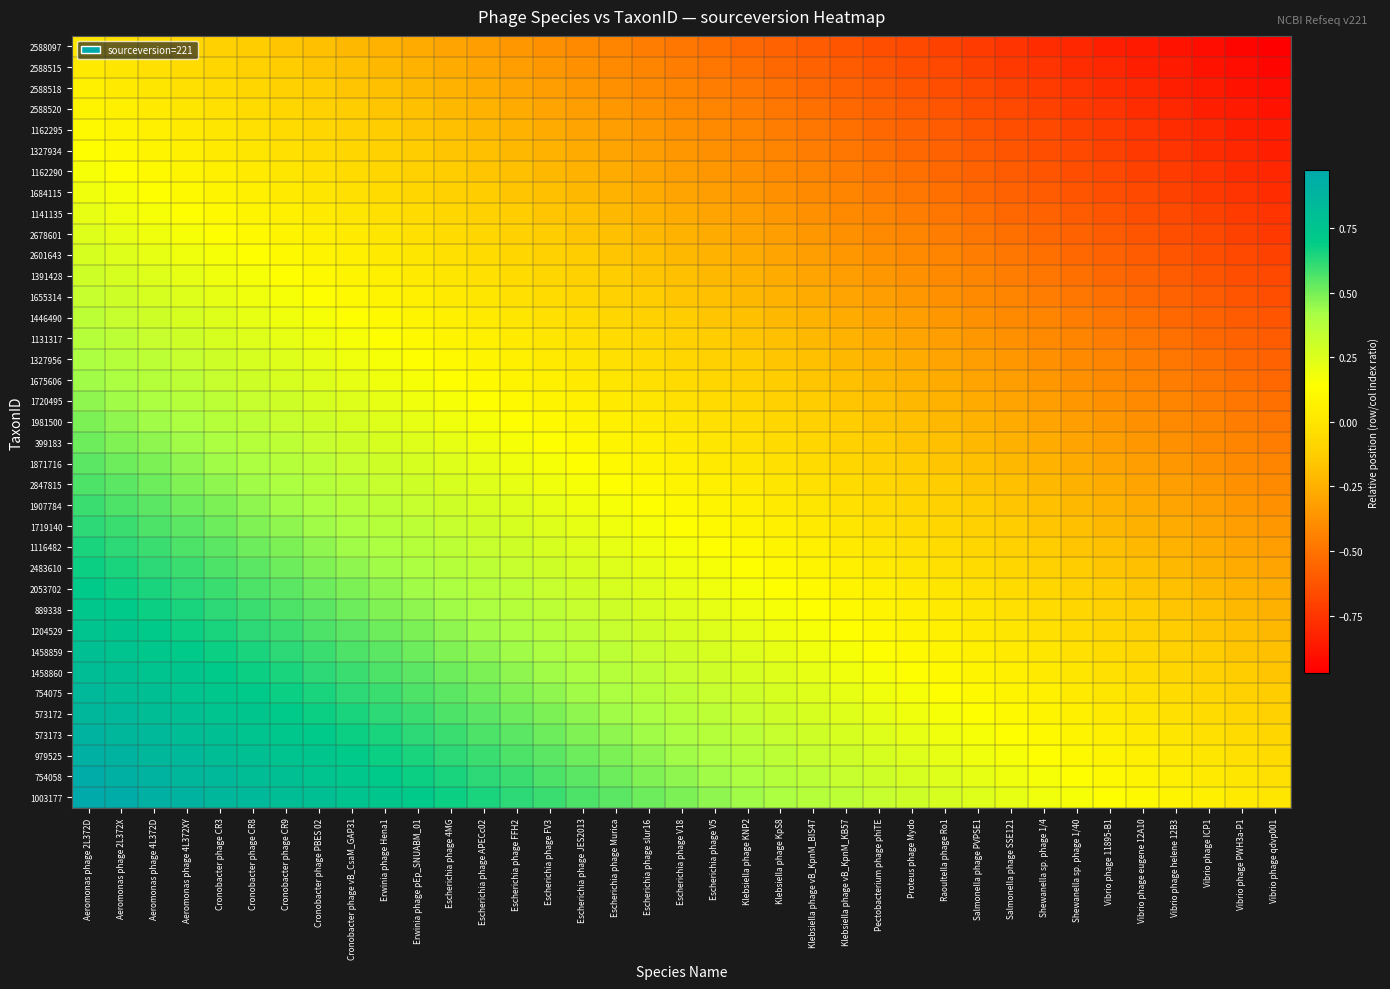

How many data points does each series have?

37